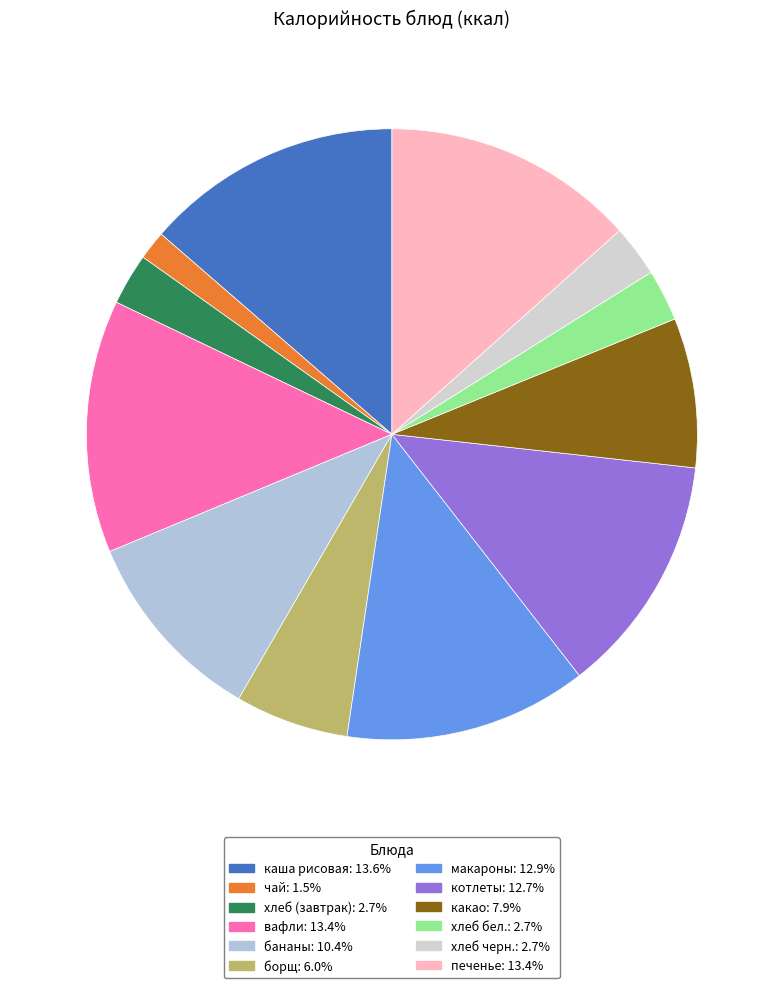

Is it true that хлеб (завтрак) is 8% of the pie?

False